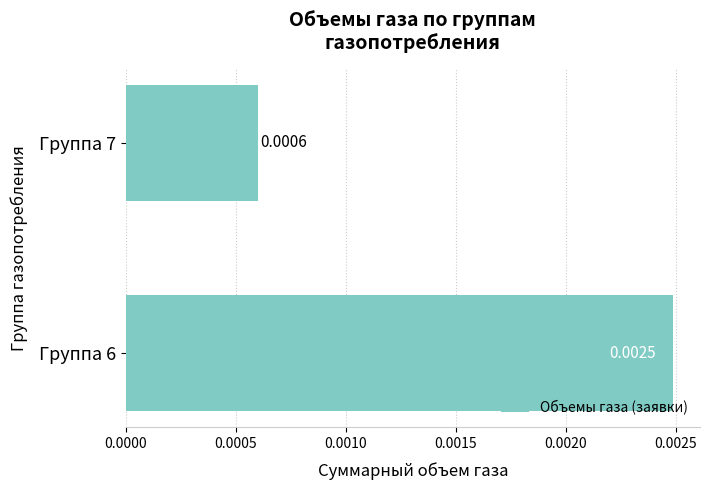

Which label corresponds to the smallest value in the chart?

Группа 7